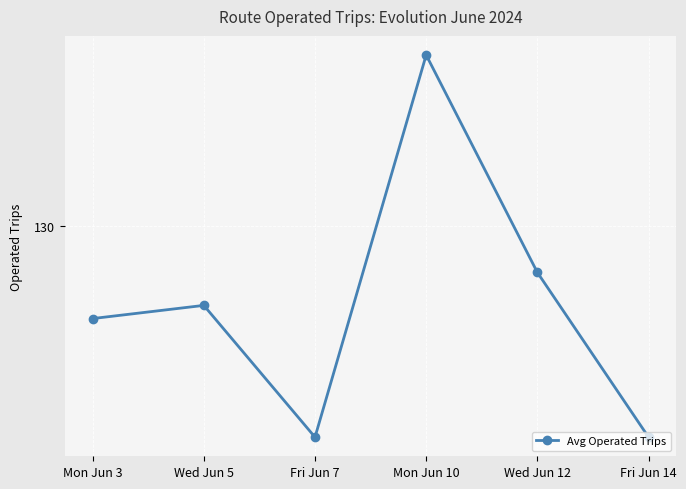

At which category does the data reach its first local valley?

Fri Jun 7